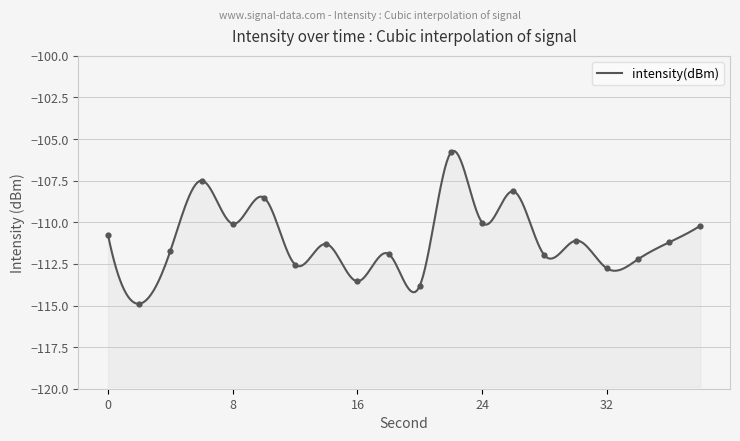

Which has a higher value, 26 or 28?

26